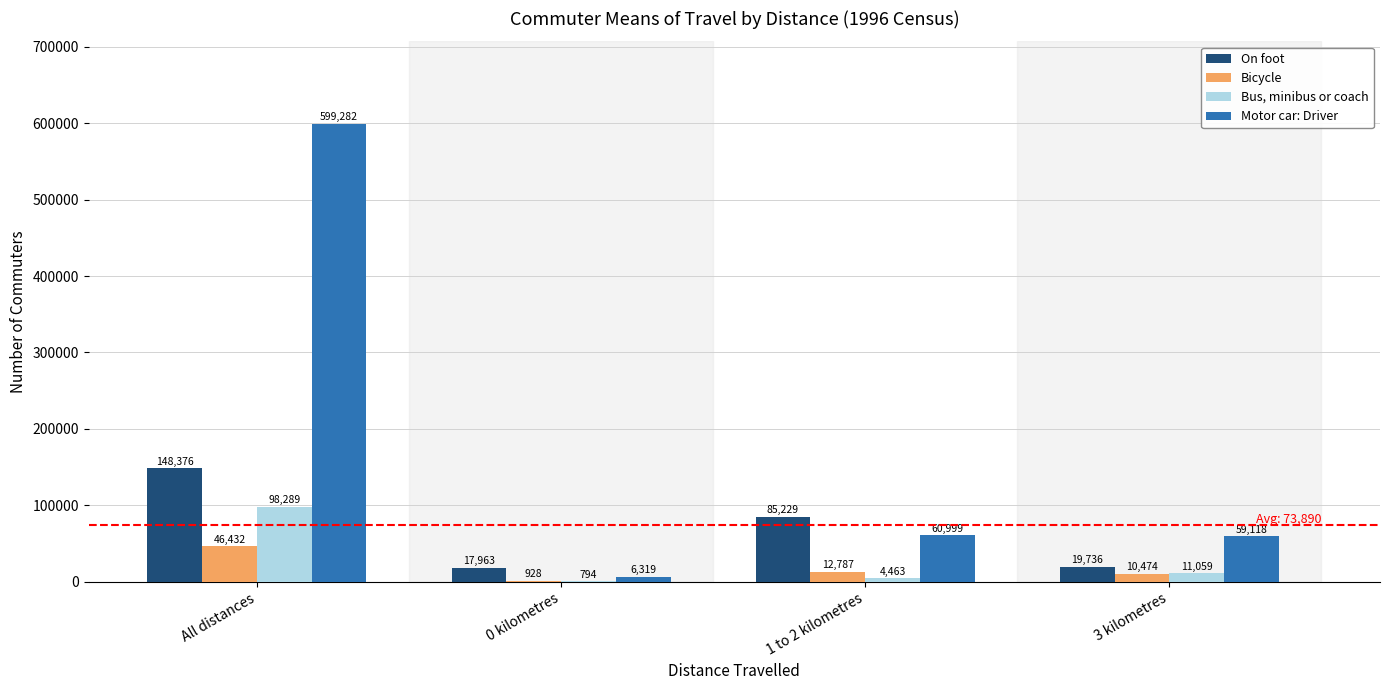

Are the bars grouped side by side (vs. stacked)?

Yes